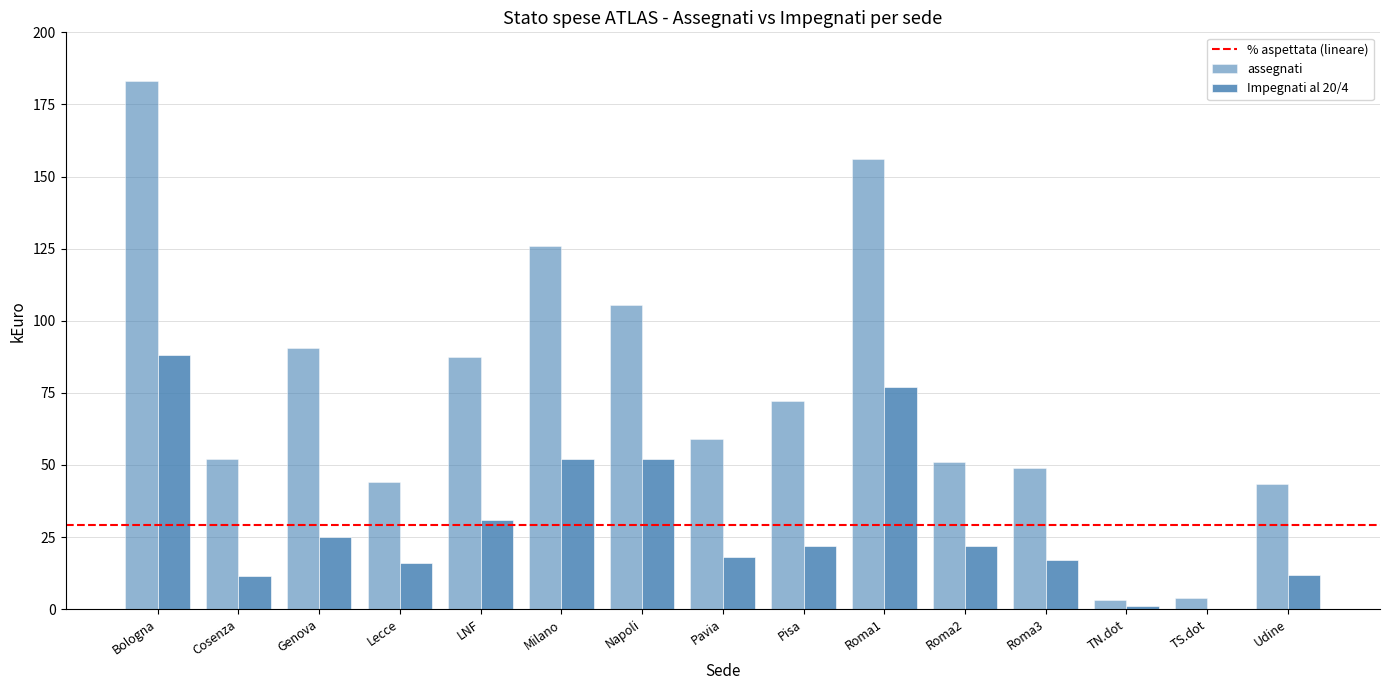

At Lecce, list the series in order from smallest to largest.

Impegnati al 20/4, assegnati